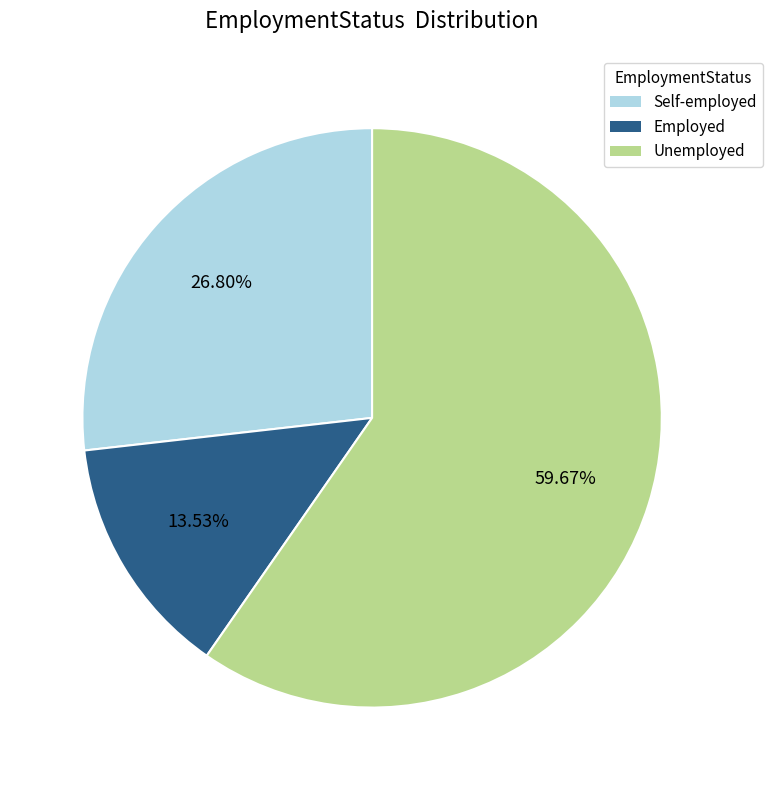

Approximately how many times larger is the value at Employed compared to Self-employed?

0.5